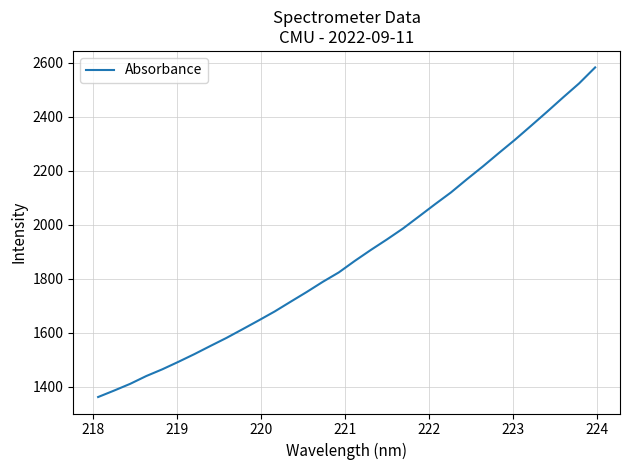

How many categories are shown in the chart?

32